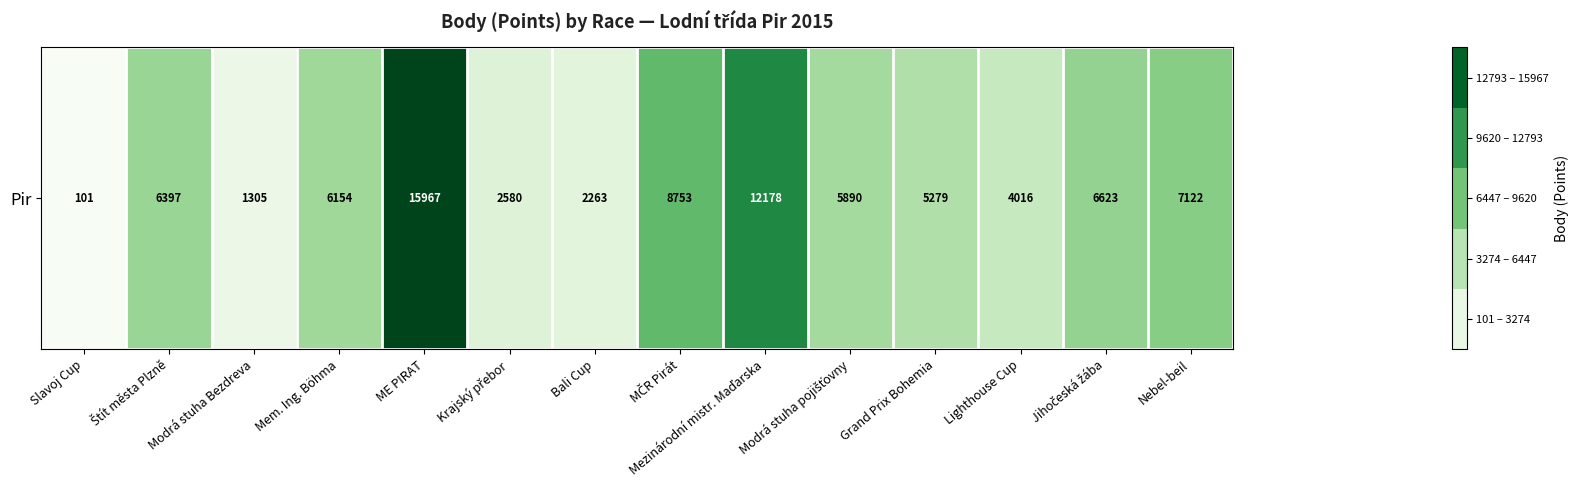

What is the minimum value shown in the chart?

101